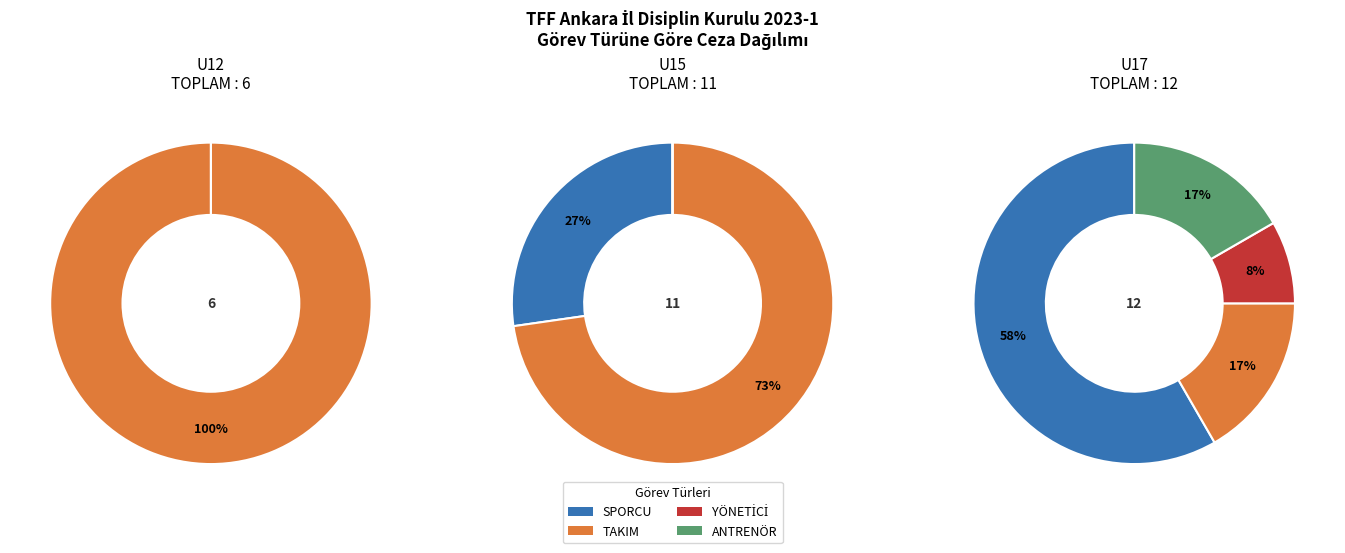

How many segments does this pie chart have?

4